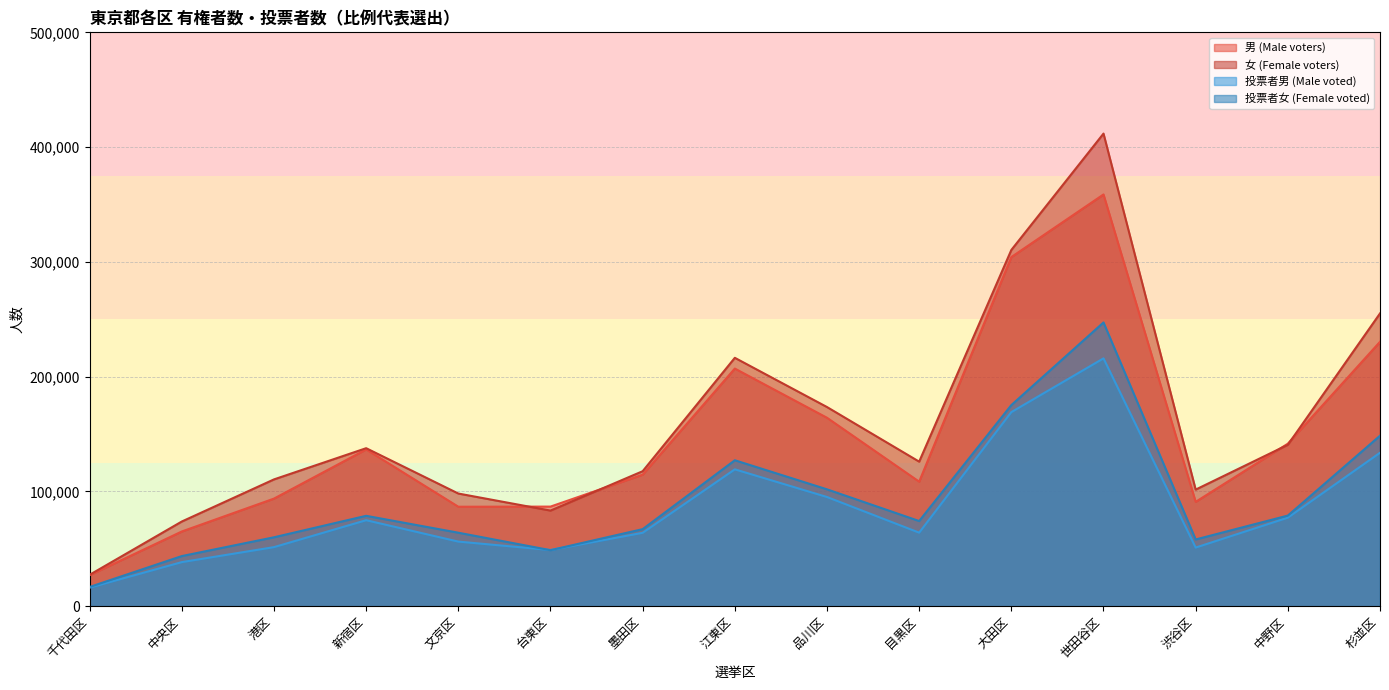

What is the greatest value displayed?

411783